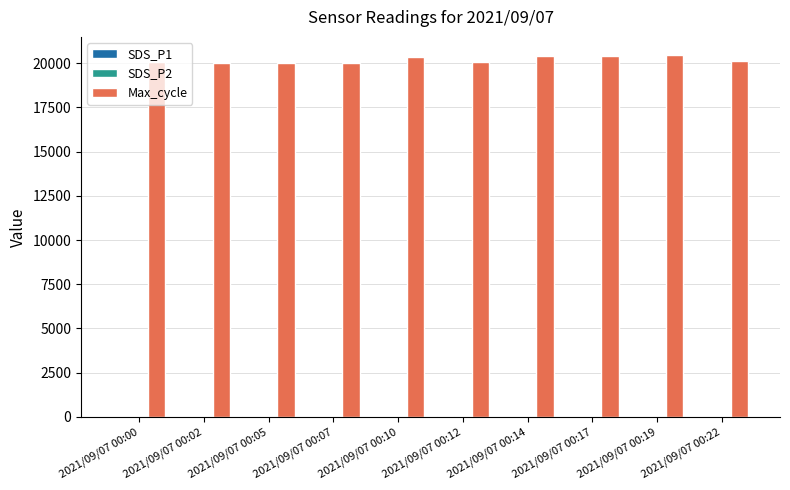

What is the maximum value for Max_cycle?

20460.0